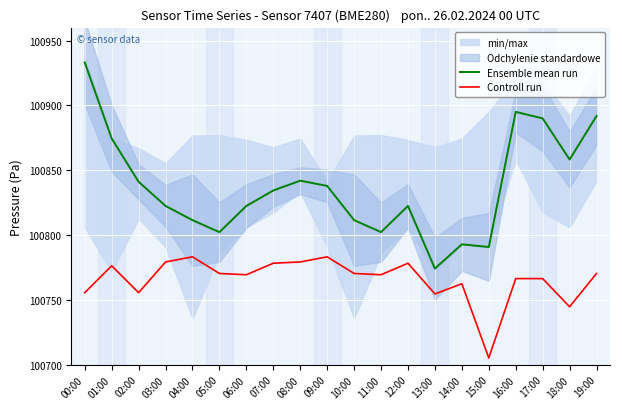

Count the number of categories in the chart.

20